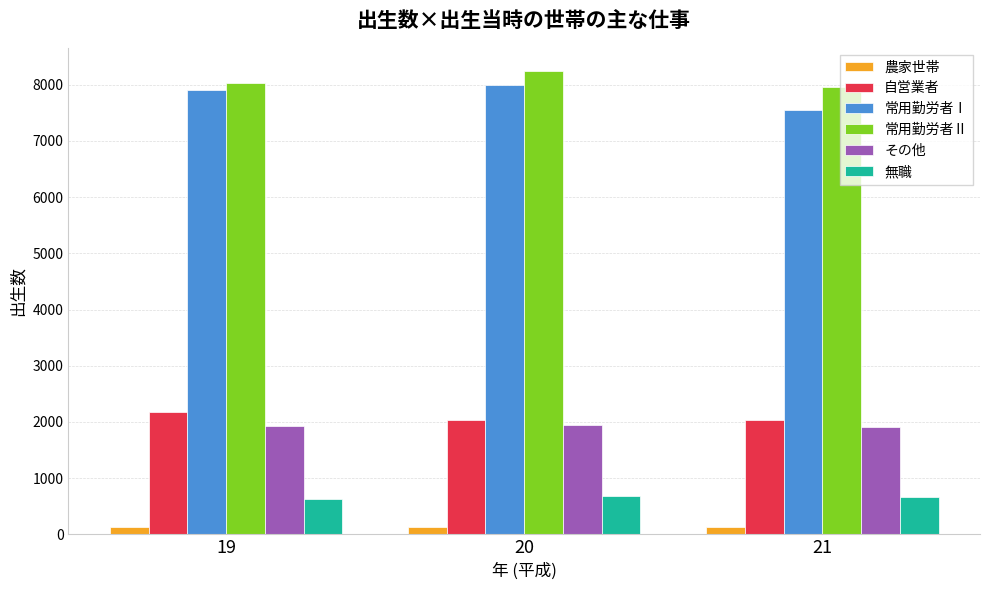

Is the value of 自営業者 at 21 greater than the value of 無職 at 21?

Yes